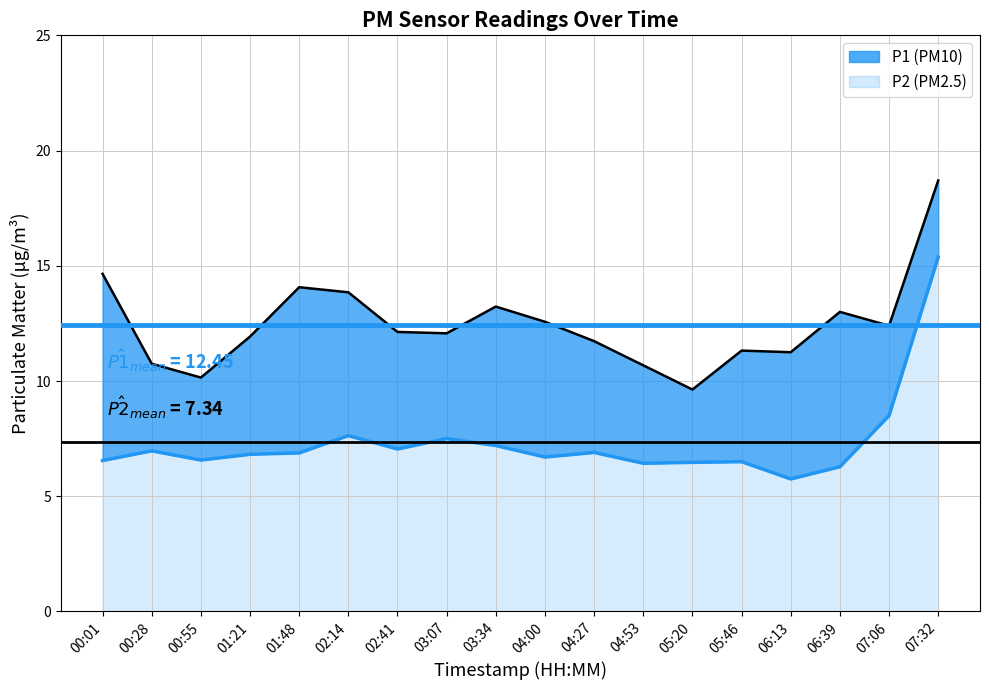

Does the chart display data point markers on the line(s)?

No